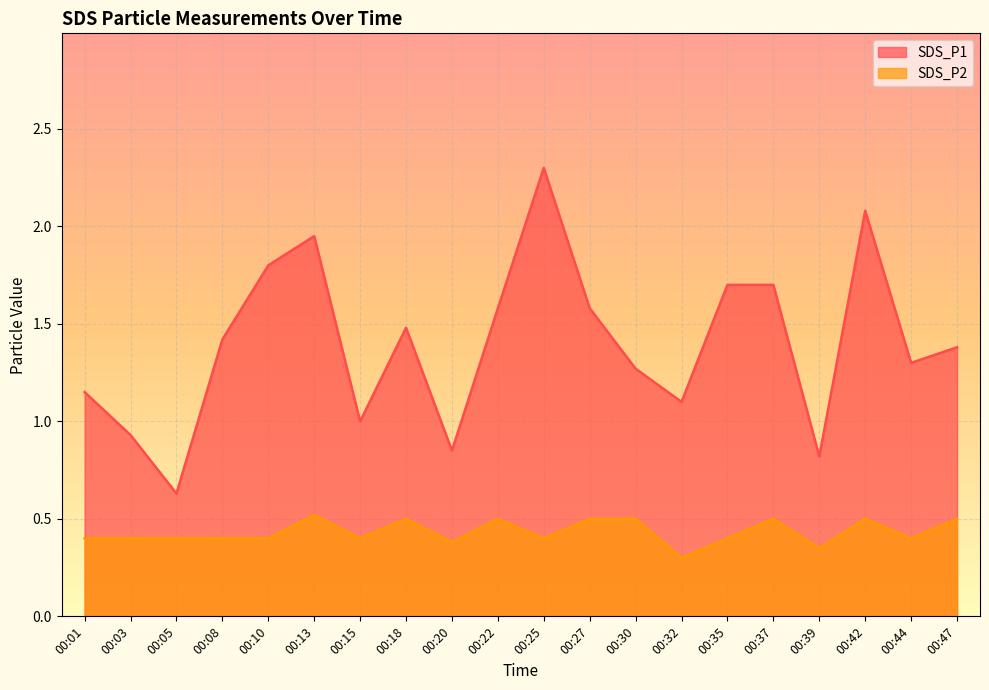

How many series are shown in this chart?

2